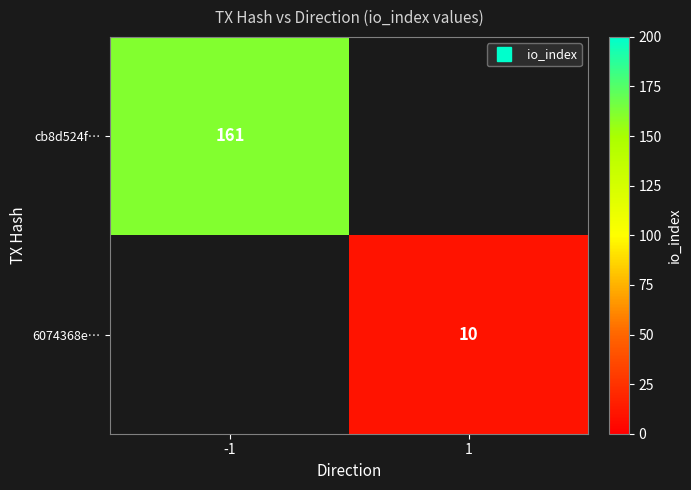

Rank the series at -1 from lowest to highest value.

6074368e…, cb8d524f…